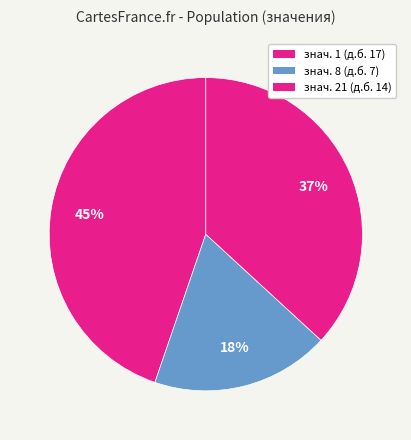

Count the number of slices in the pie.

3